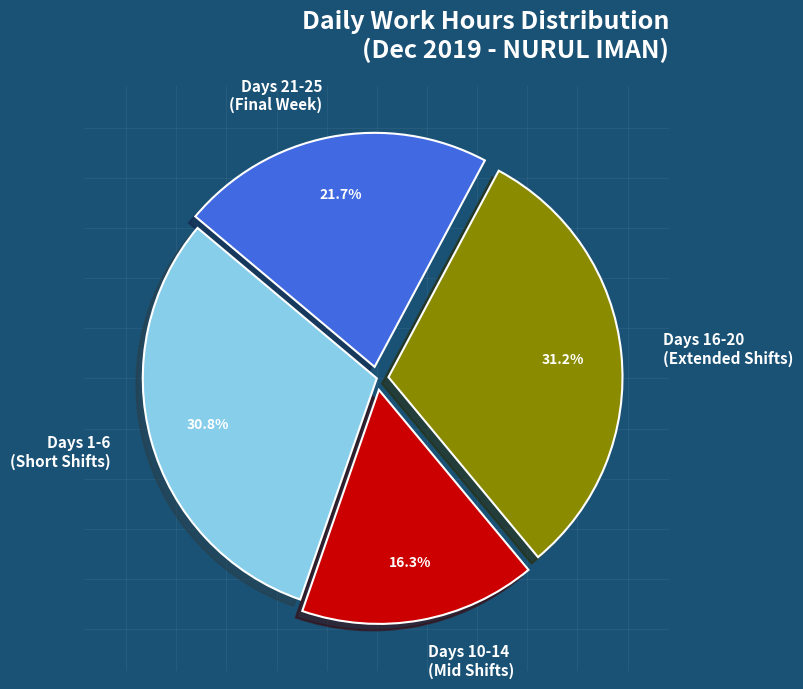

Which slice is the smallest?

Days 10-14 (Mid Shifts)